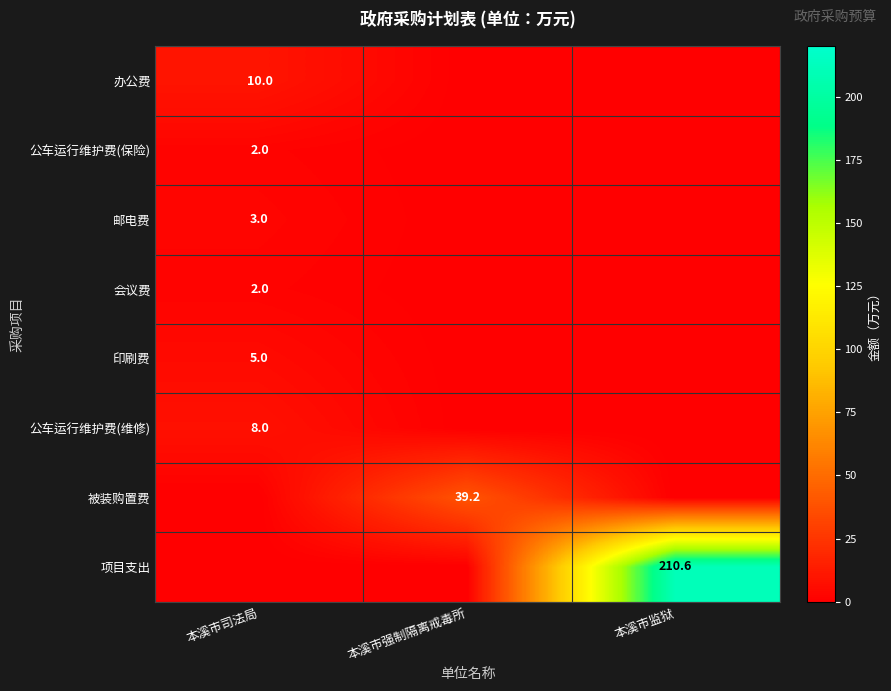

Is it true that 印刷费 equals 5.0 at 本溪市司法局?

True